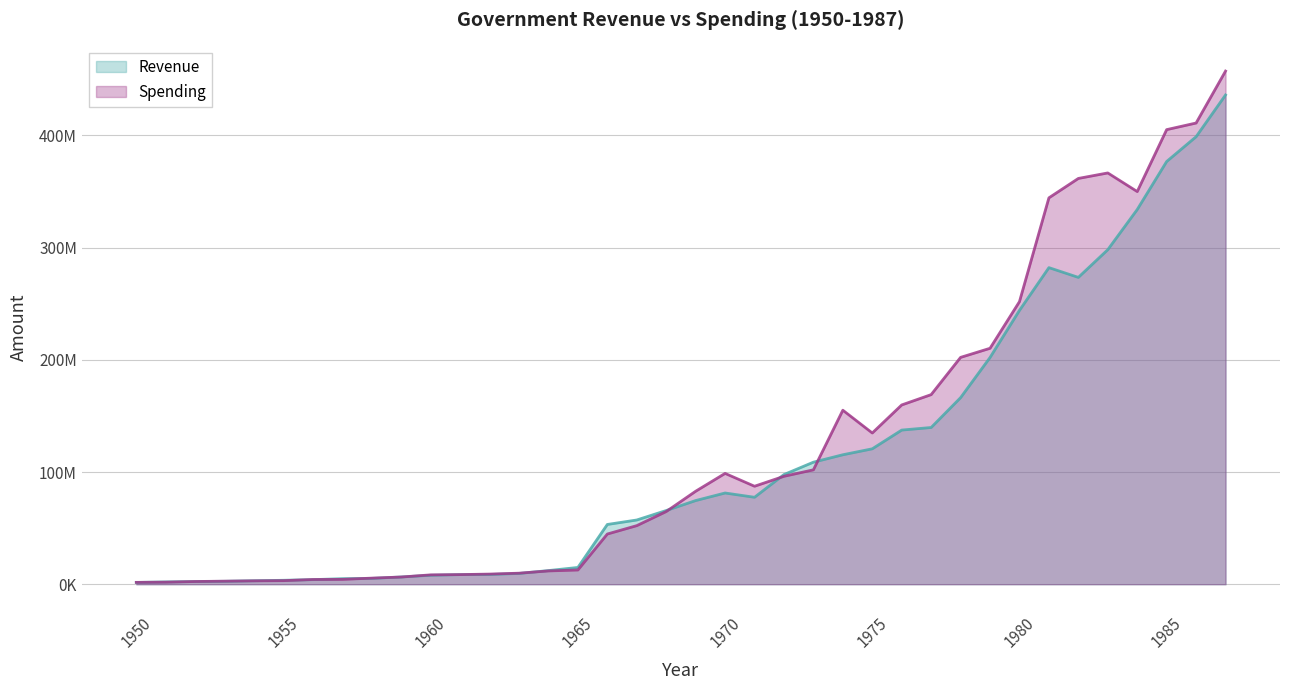

At which label is Revenue closest to 218839874?

1979